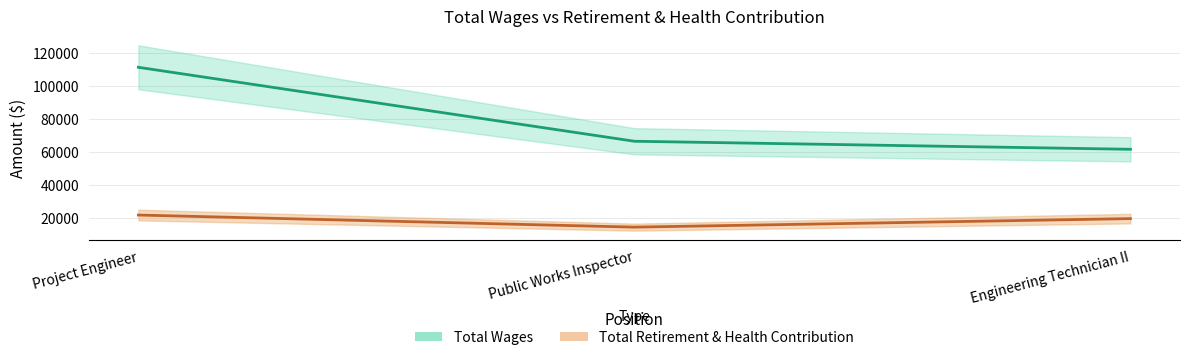

What position from the left is Engineering Technician II?

3